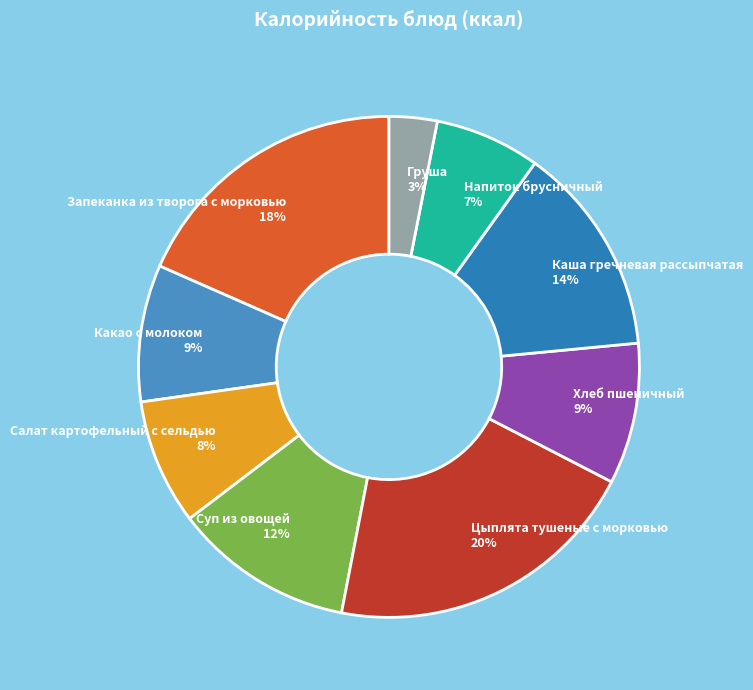

Is the sum of Цыплята тушеные с морковью and Напиток брусничный greater than half?

No